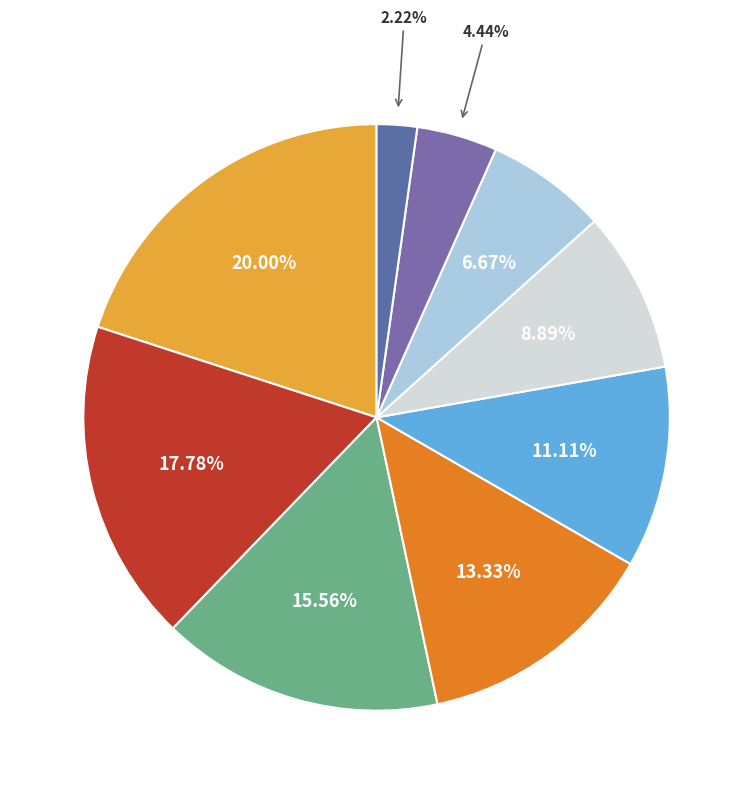

Is there a majority slice in this chart?

No